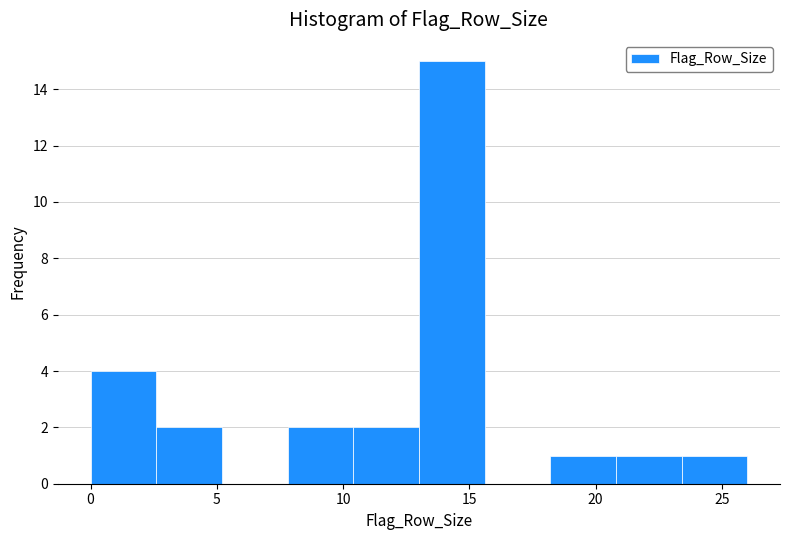

What is the height of the bar covering 18.2 to 20.8 on the x-axis? Neither the bar edges nor the heights are printed on the chart, so give them approximately, as read against the axes.

1